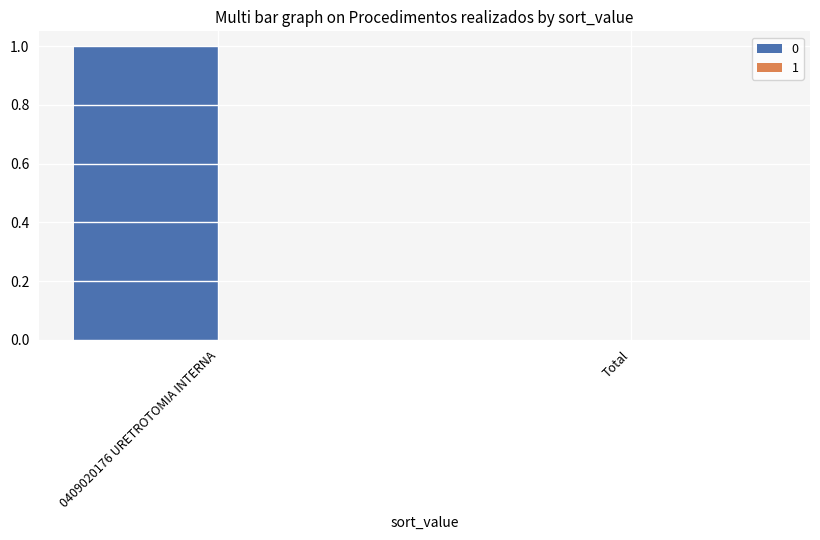

True or false: the data shows 0 at Total.

True